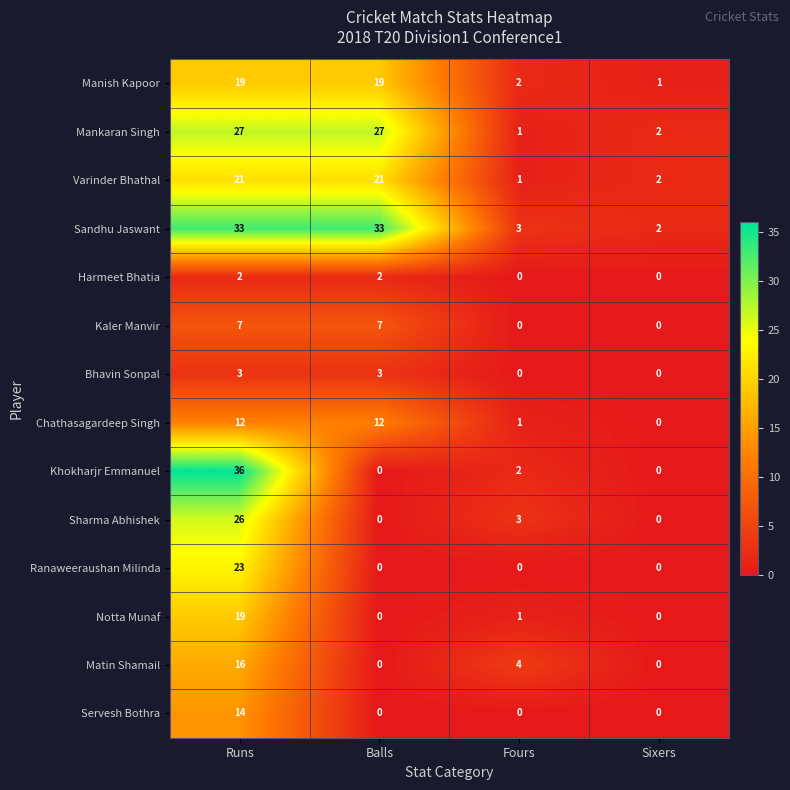

Count the number of categories in the chart.

4